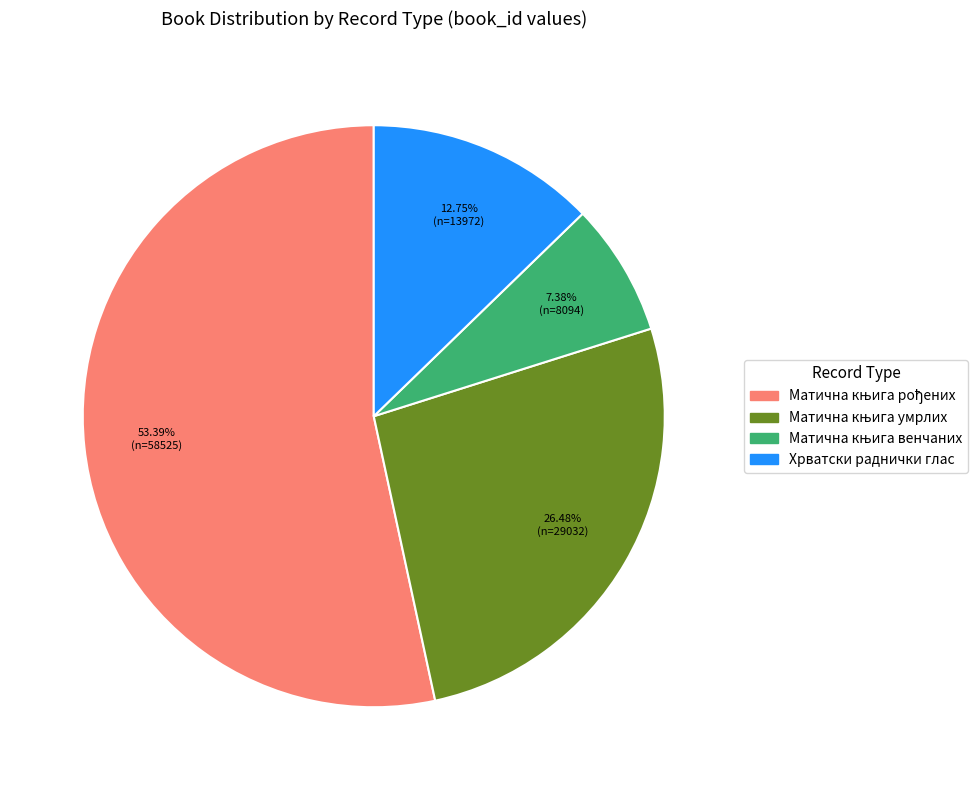

Is Хрватски раднички глас the majority of the pie?

No